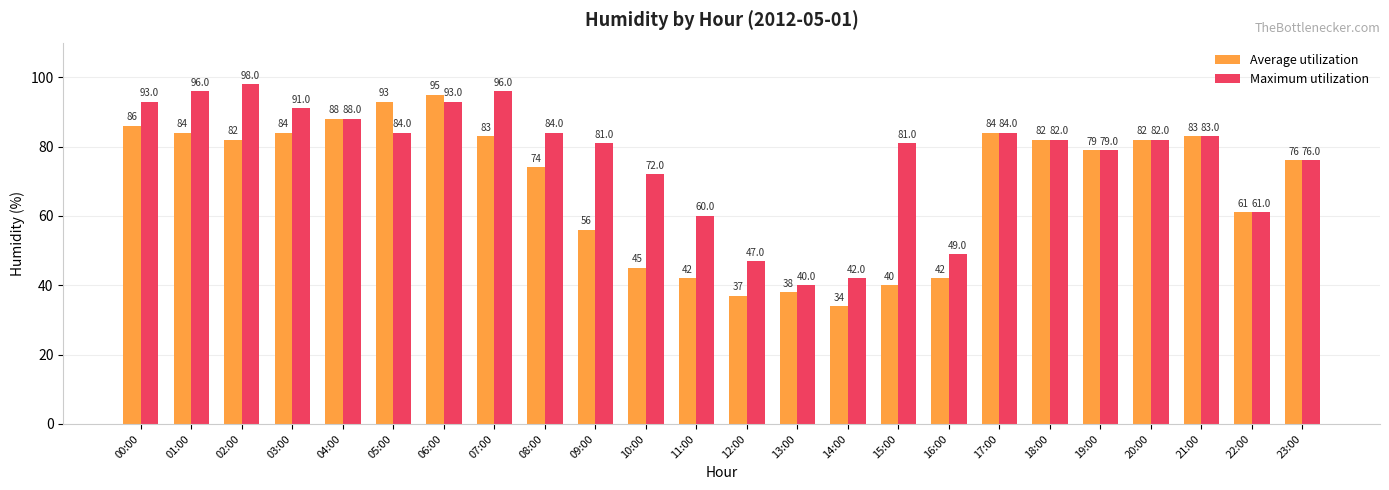

True or false: Maximum utilization has a value of 123 at 15:00.

False